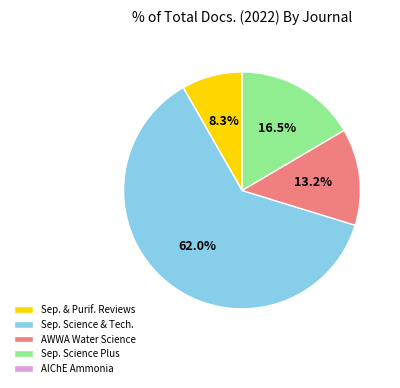

Which category has the biggest portion of the pie?

Sep. Science & Tech.